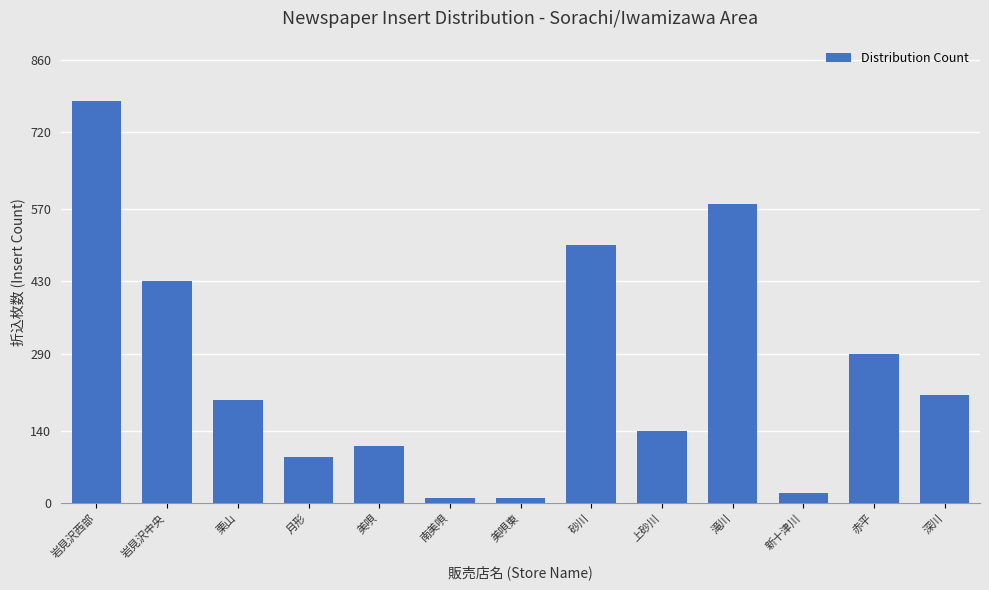

The value at 栗山 is 135. True or false?

False